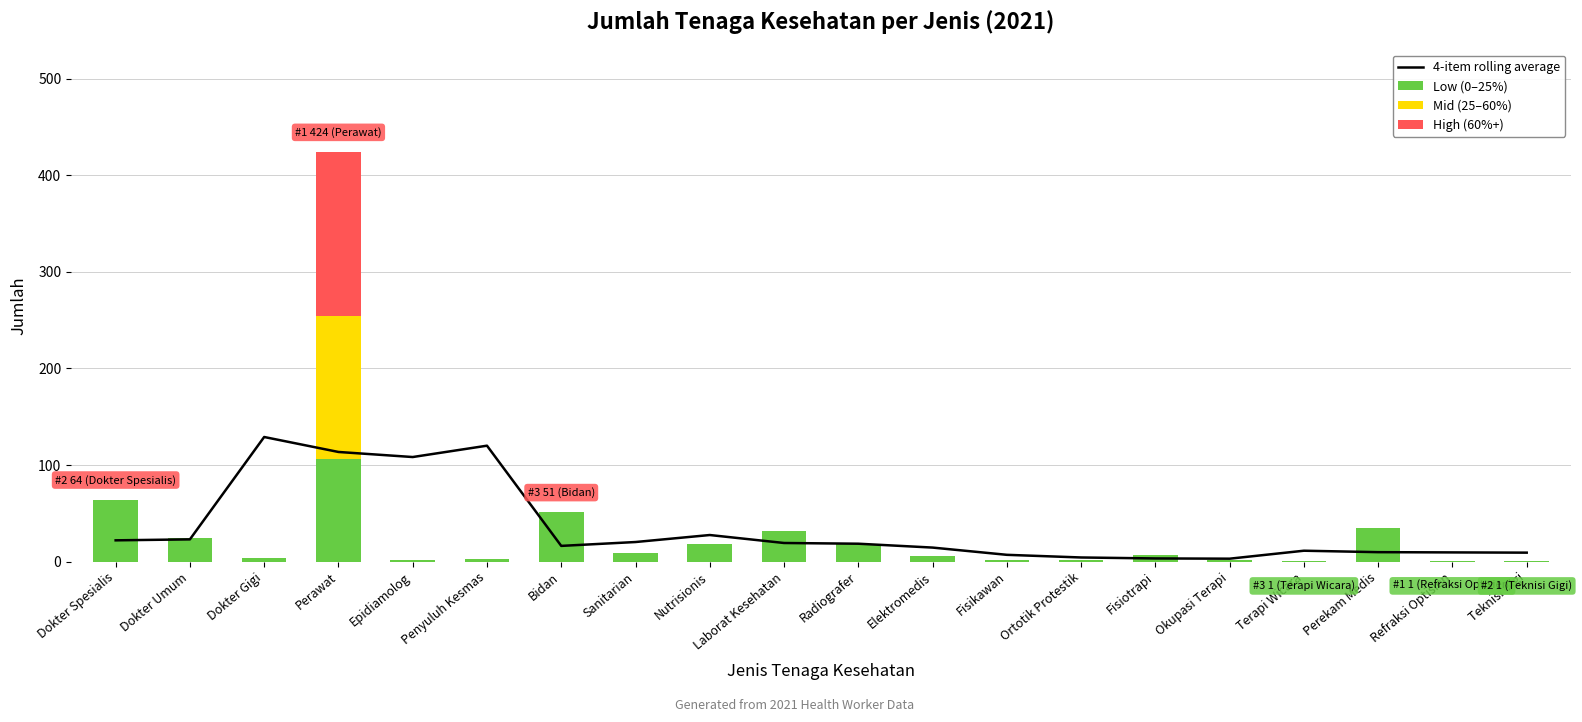

What is the value of the 4-item rolling average bar at the 3rd from the left?

129.0